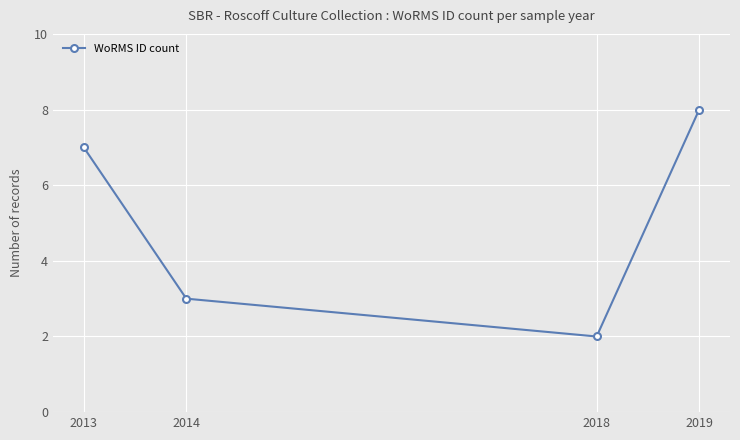

Rank the categories by value from highest to lowest.

2019, 2013, 2014, 2018